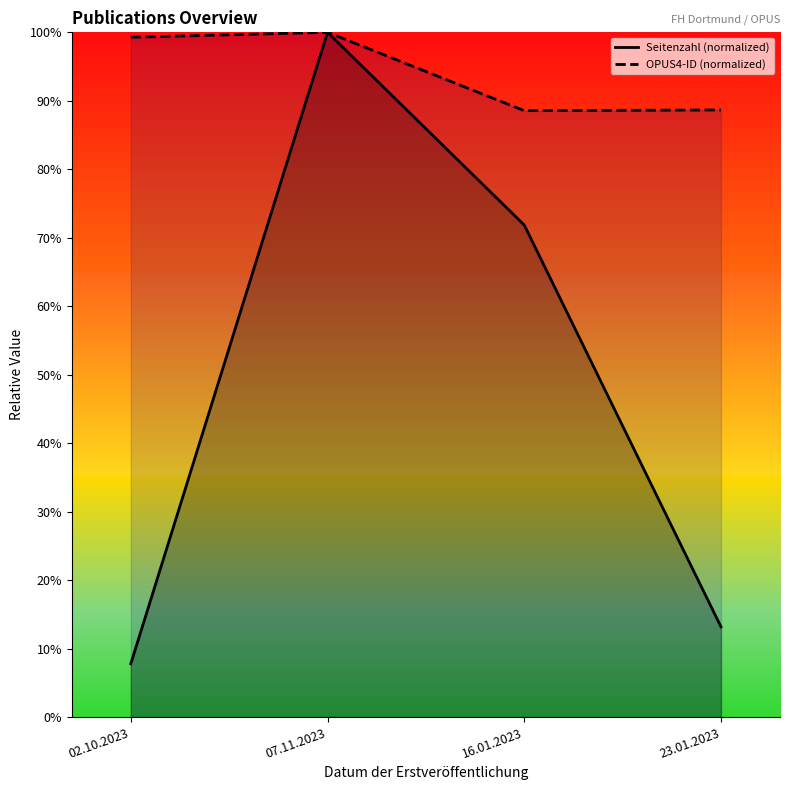

What is the value of the OPUS4-ID (normalized) point at the 1st from the left?

99.3